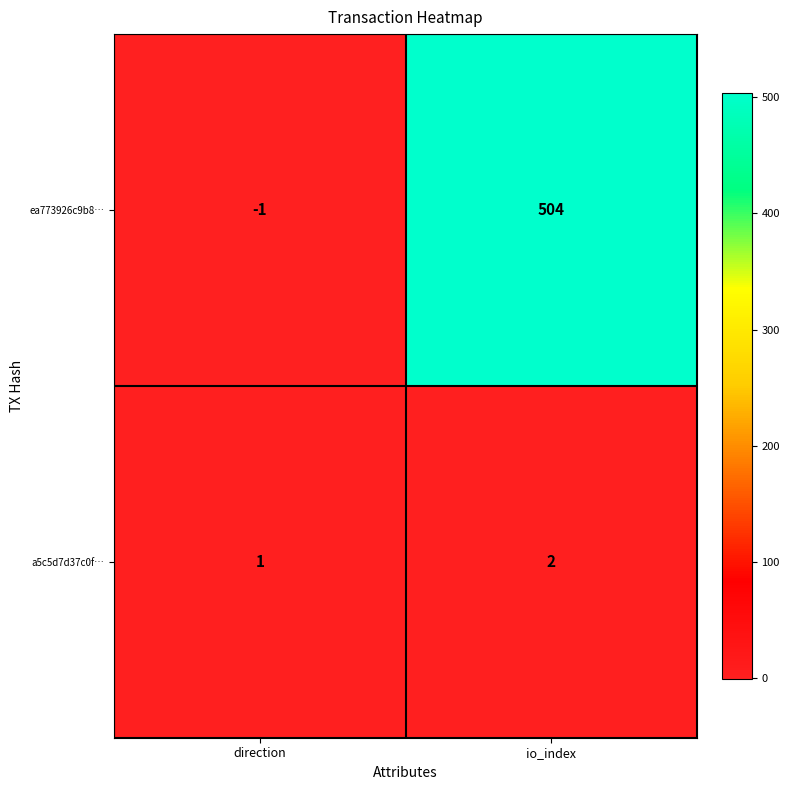

True or false: ea773926c9b8… has a value of -1 at direction.

True